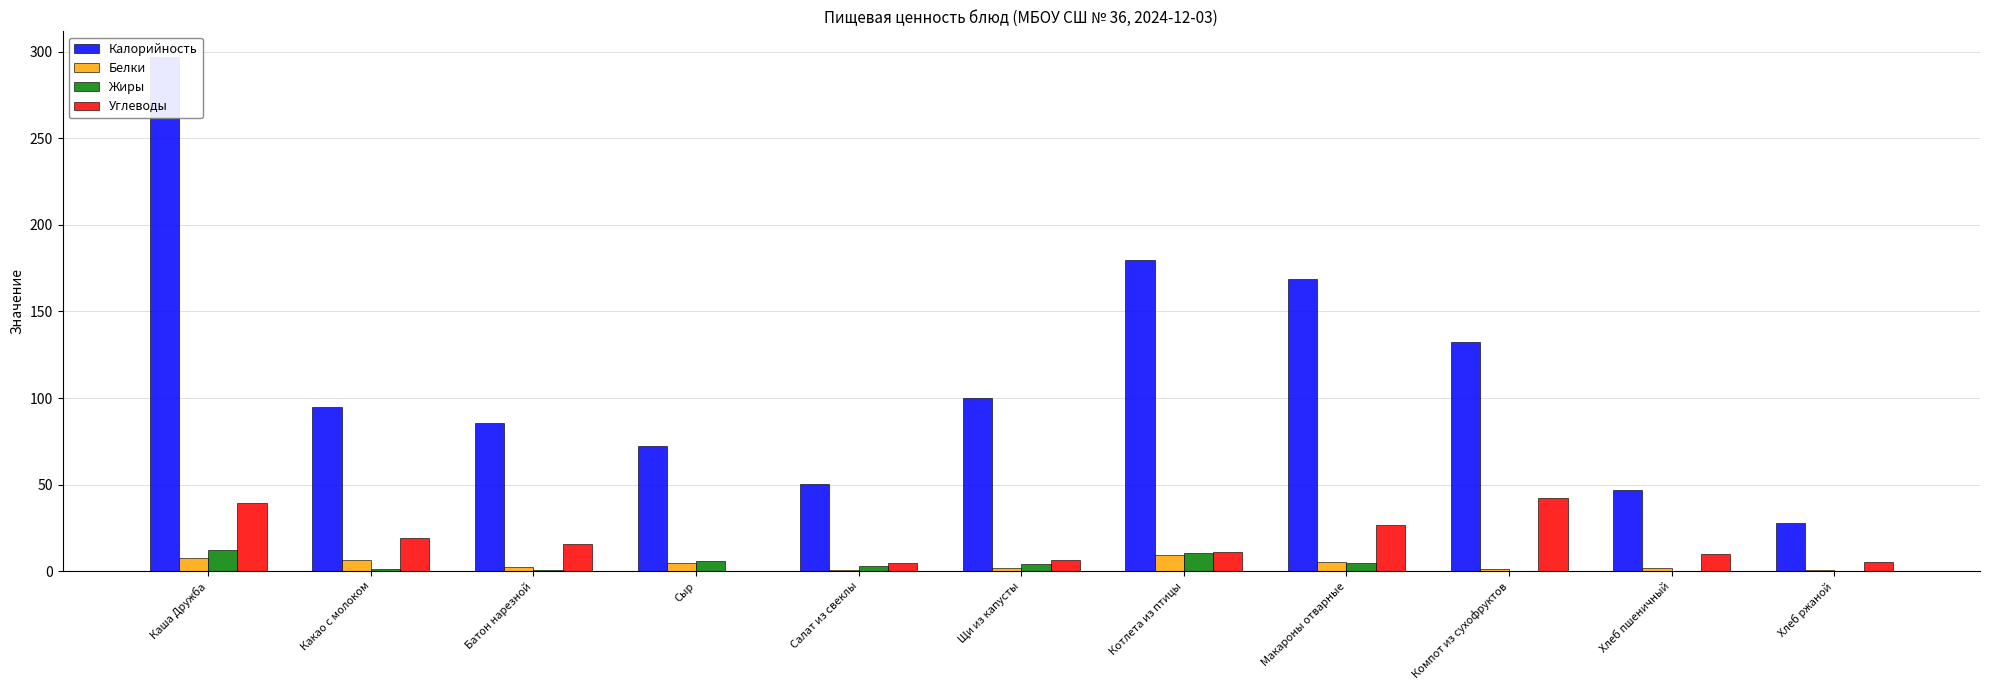

What is the difference between the Жиры values at Щи из капусты and Хлеб ржаной?

3.8